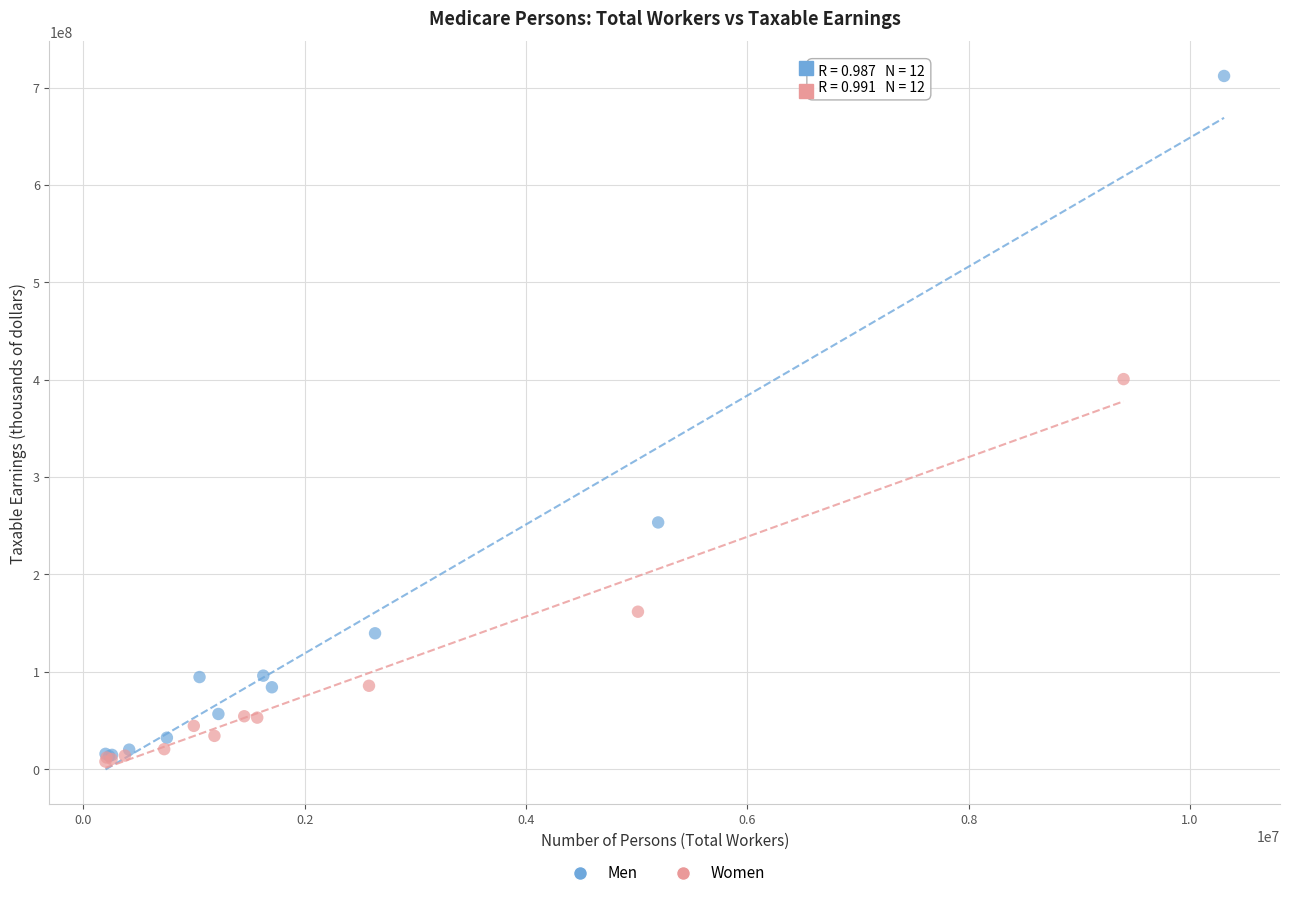

Which series has the largest Y range (max minus min)?

Men